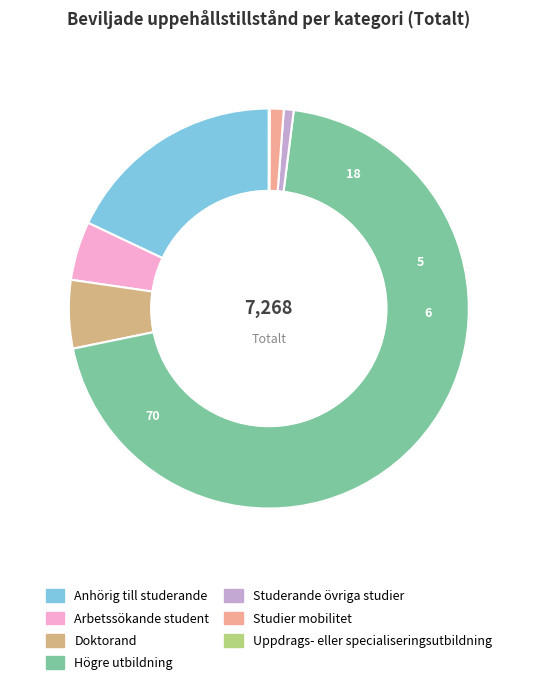

How many slices are in this pie chart?

7